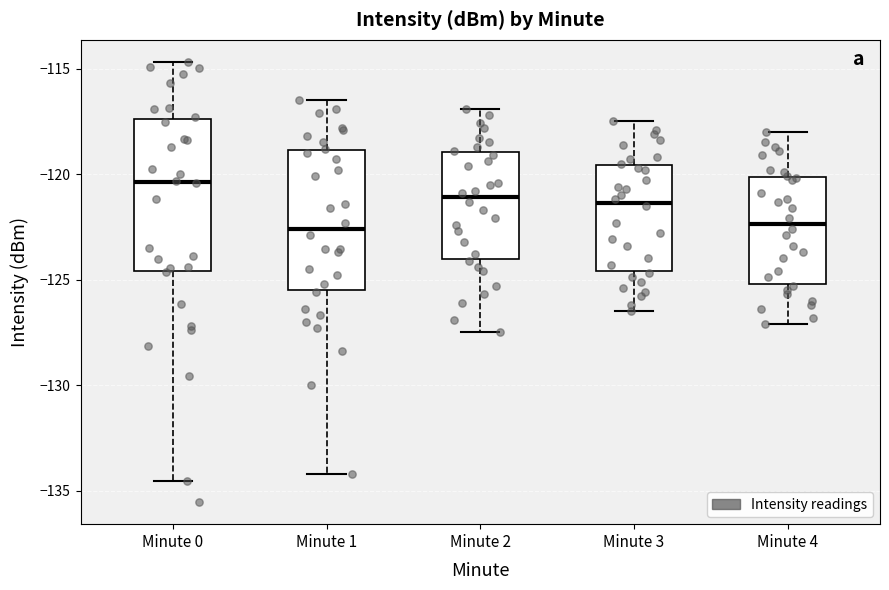

Where does the median line of the box for Minute 1 sit on the y-axis? The values are not printed on the chart, so give them approximately, as read against the axis.

-122.5